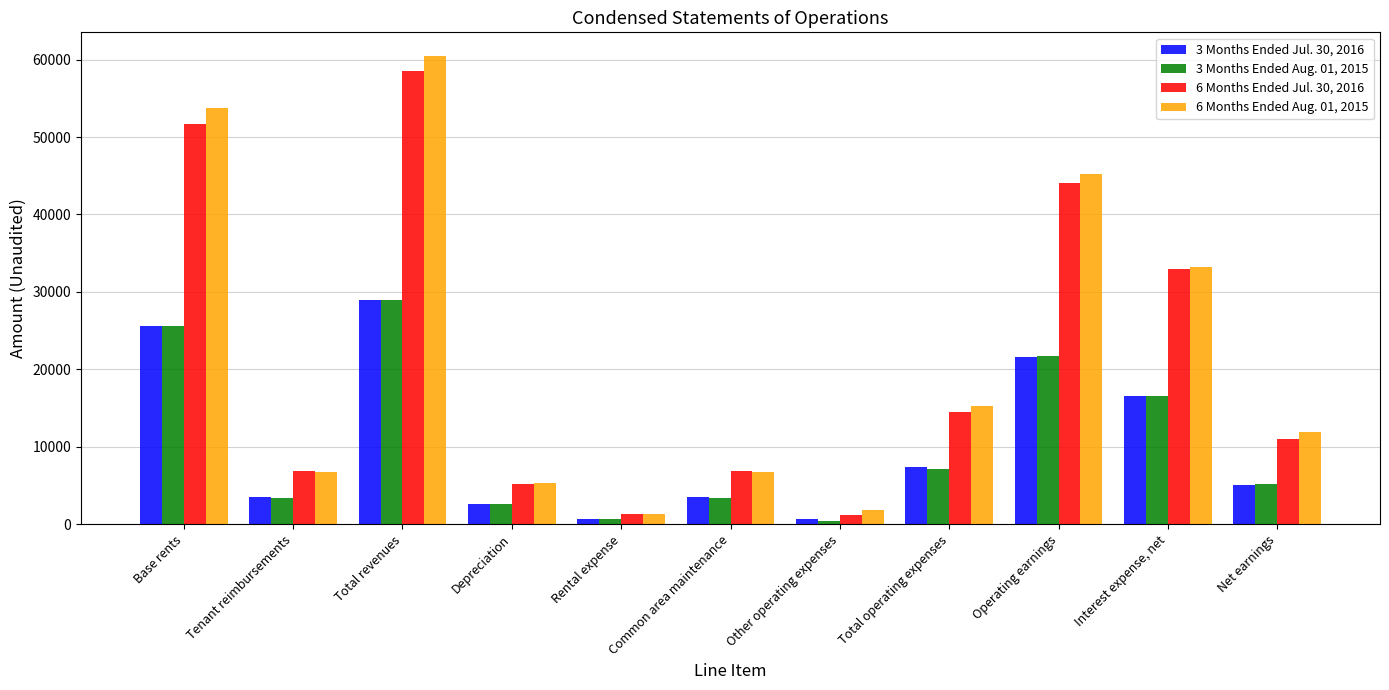

What is the total value across all series at Common area maintenance?

20465